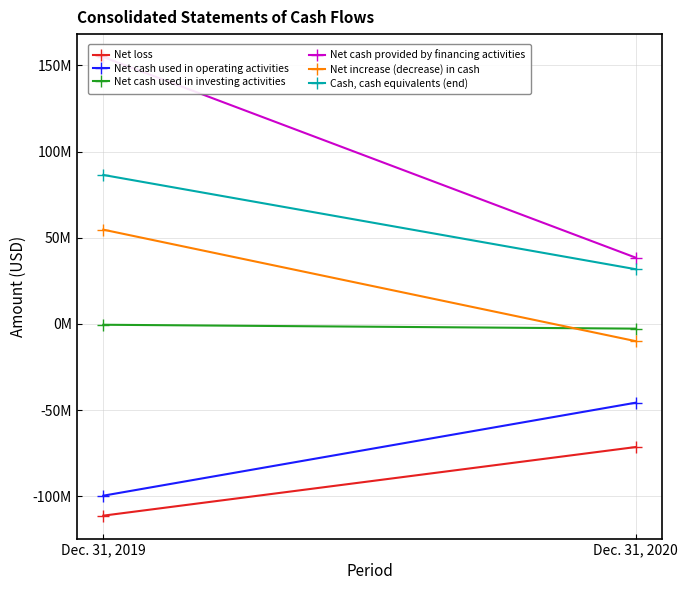

Is the value of Net increase (decrease) in cash at Dec. 31, 2020 greater than the value of Net cash used in operating activities at Dec. 31, 2020?

Yes